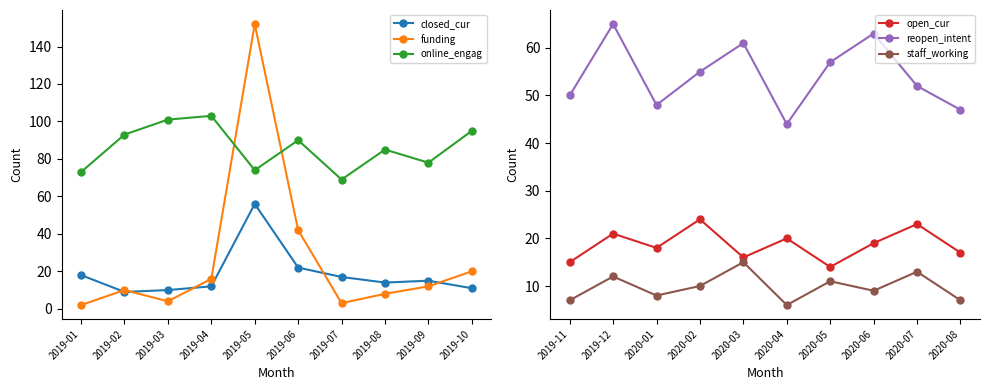

Count the number of categories in the chart.

10